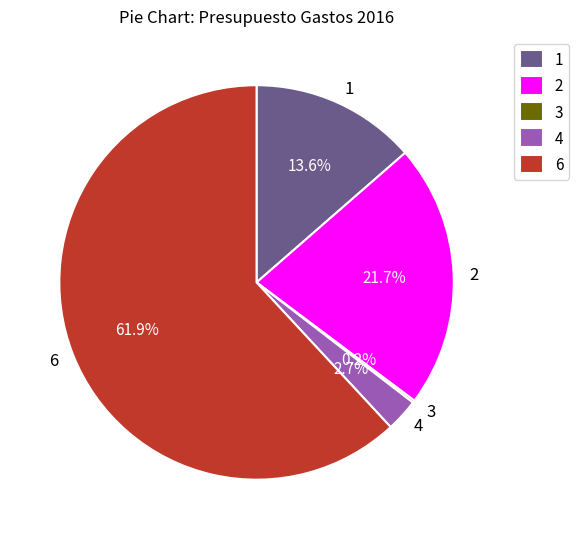

Which slice is the largest?

6